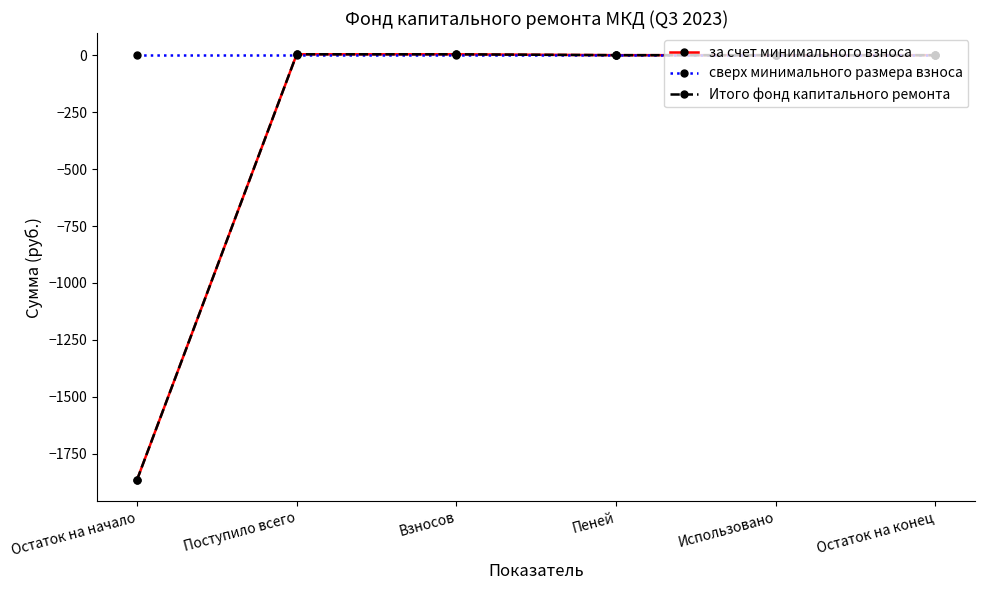

At which label does за счет минимального взноса first exceed 0?

Поступило всего